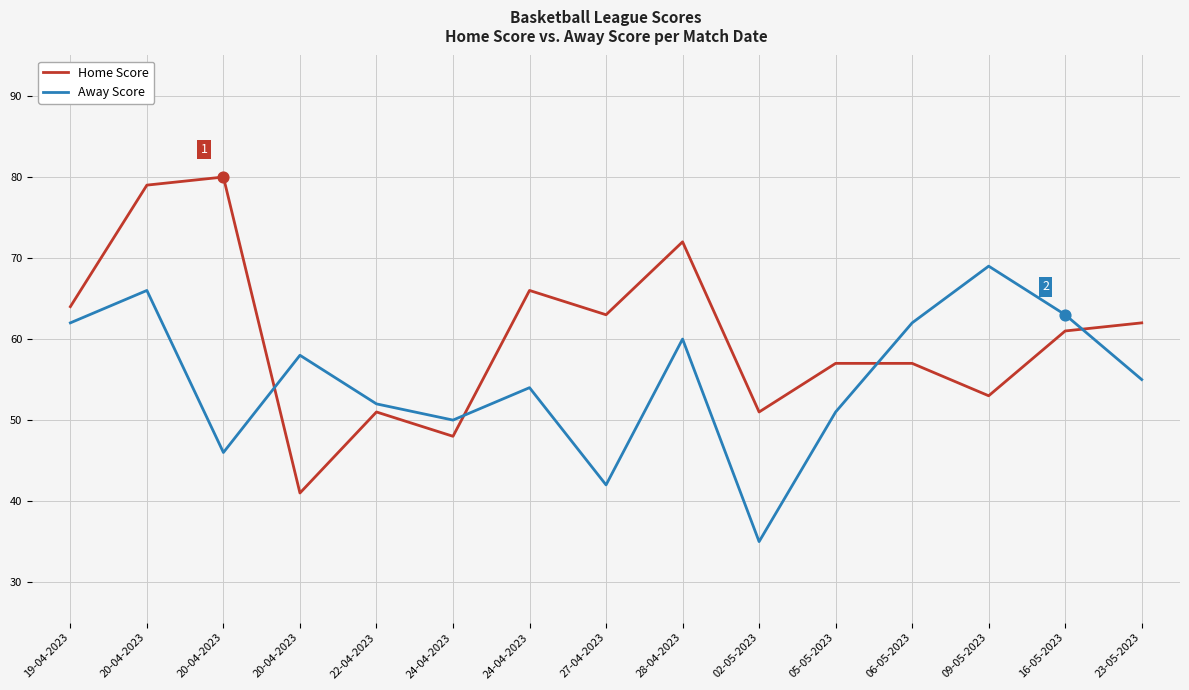

How many lines are shown in the chart?

2